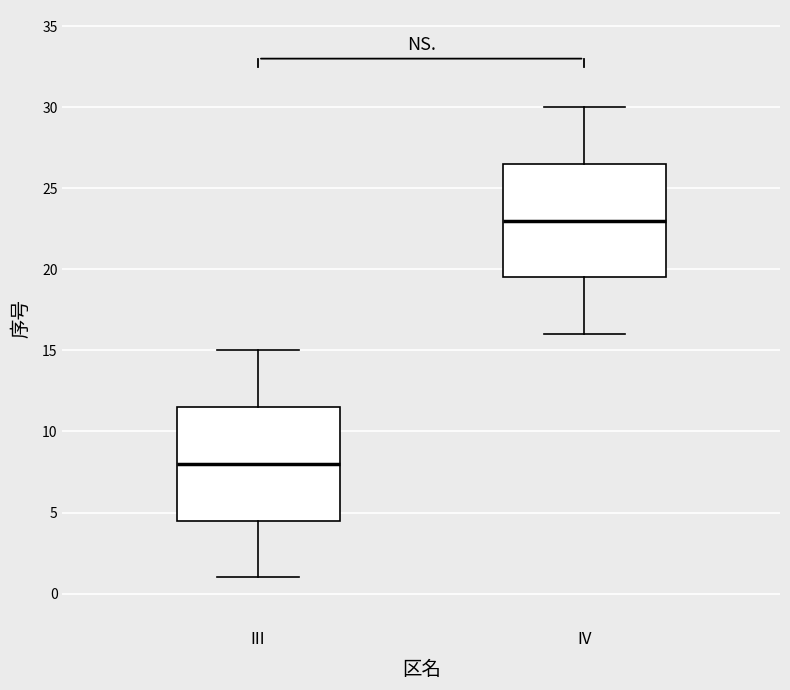

Which box has the highest median line?

IV